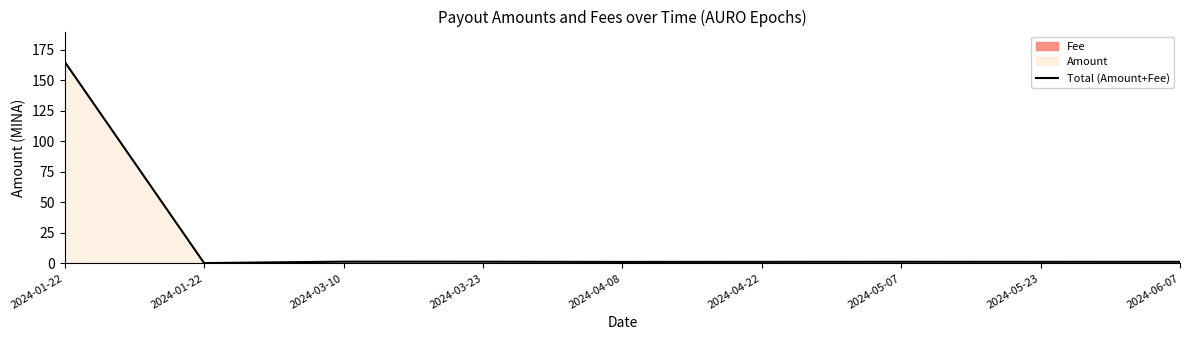

Where is the data nearest to the value 82?

2024-03-10